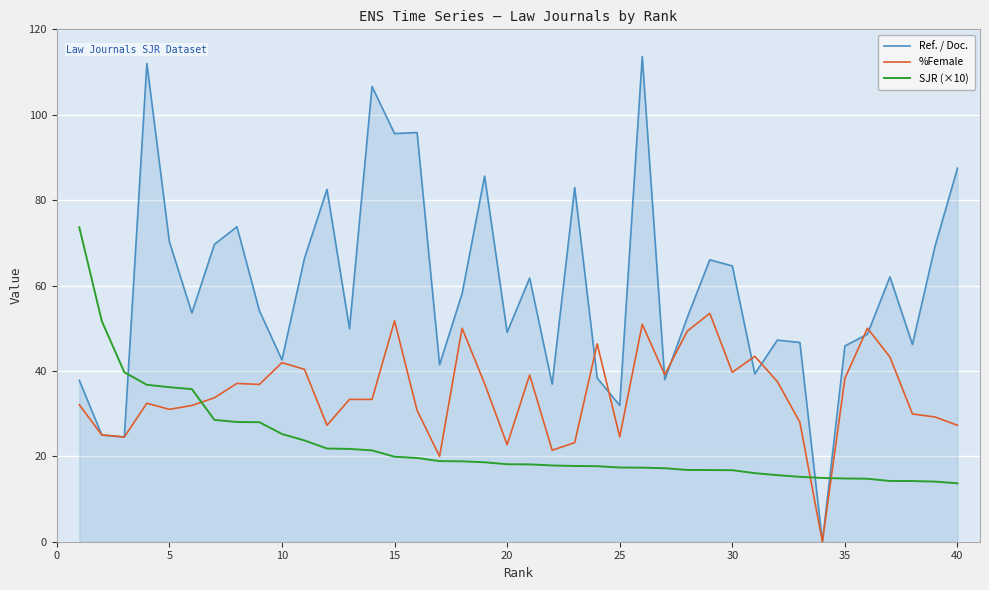

Which series has the largest range (max minus min)?

Ref. / Doc.